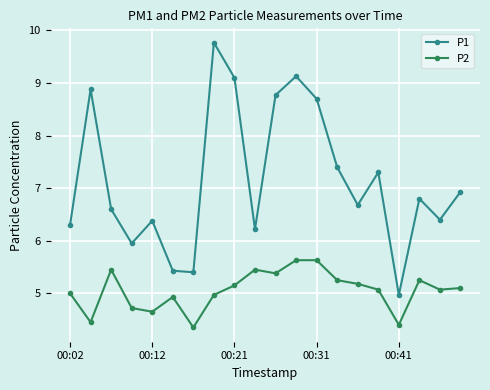

Which series has the largest total across all categories?

P1